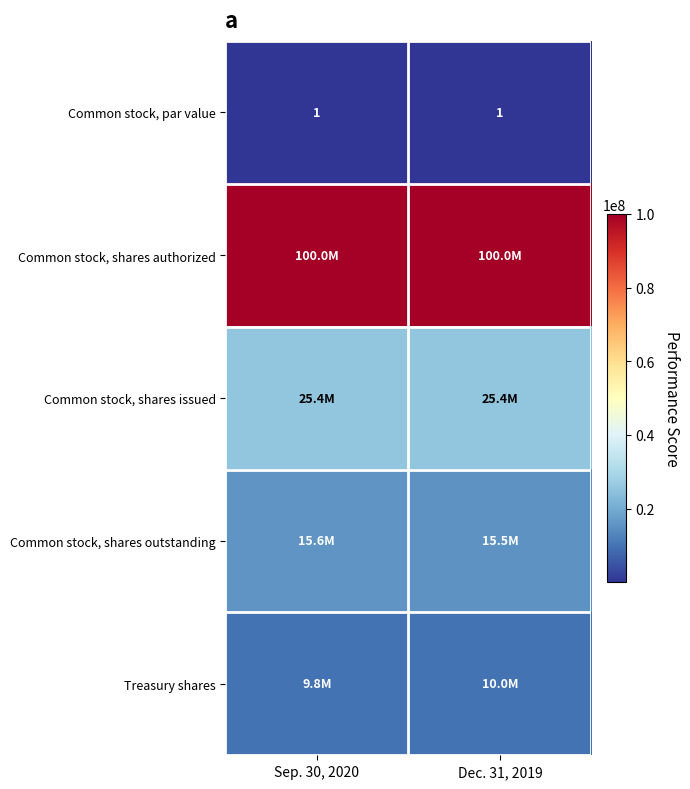

At which label does Common stock, shares issued reach its minimum?

Sep. 30, 2020